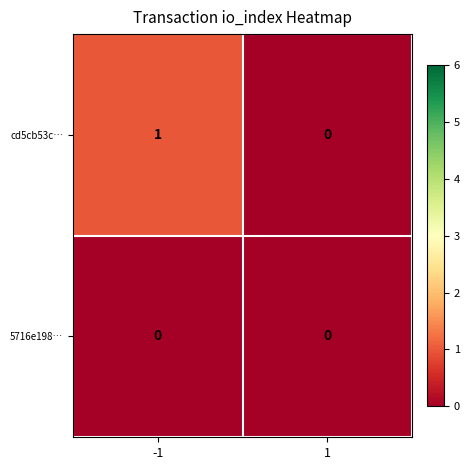

Which series has the largest total across all categories?

cd5cb53c…